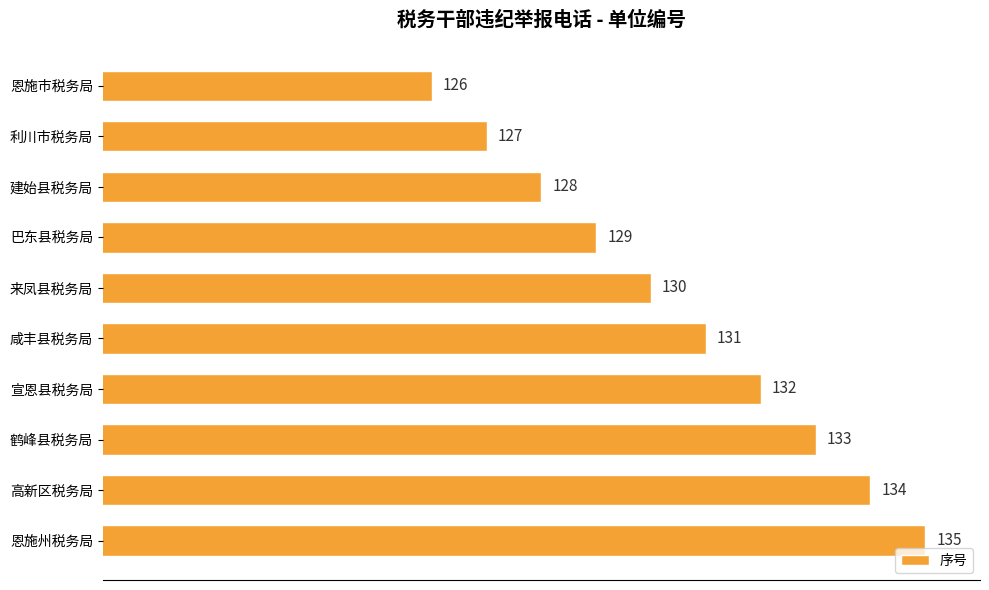

What is the maximum value shown in the chart?

135